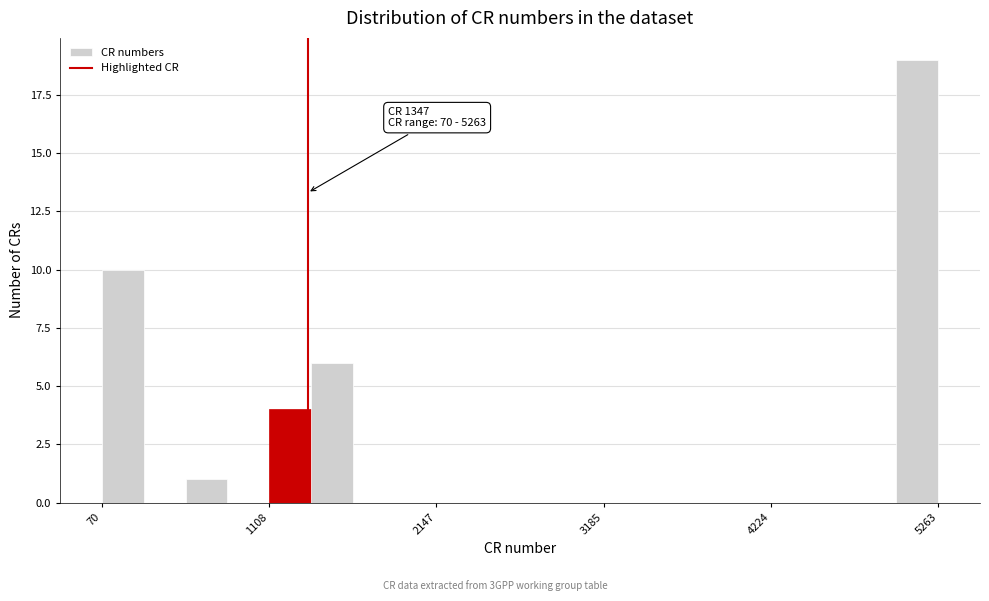

Read against the x-axis, roughly where is the centre of the tallest bar?

5200